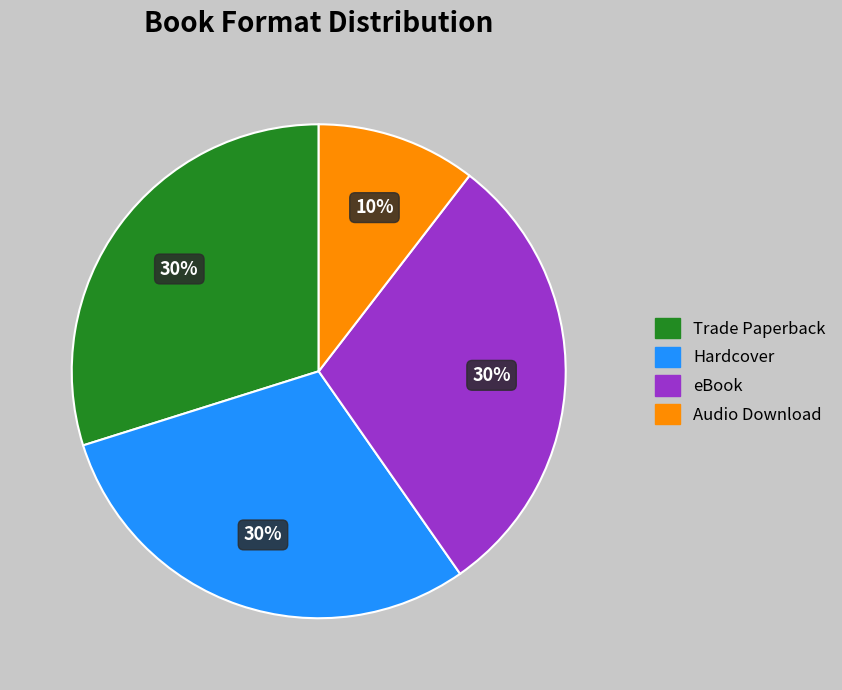

Between Audio Download and Hardcover, which is larger?

Hardcover